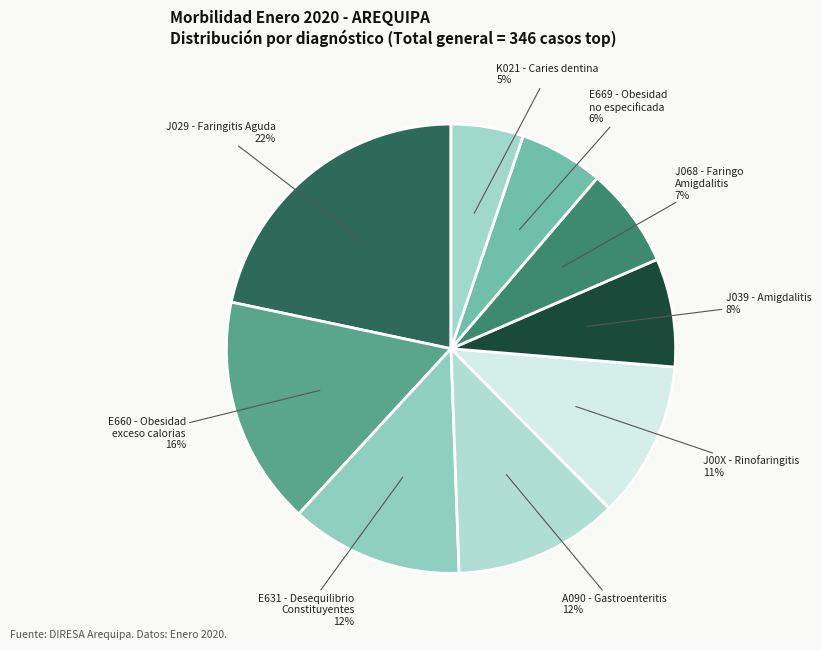

To the nearest percent, what percentage of the pie is E669 - Obesidad no especificada?

6%